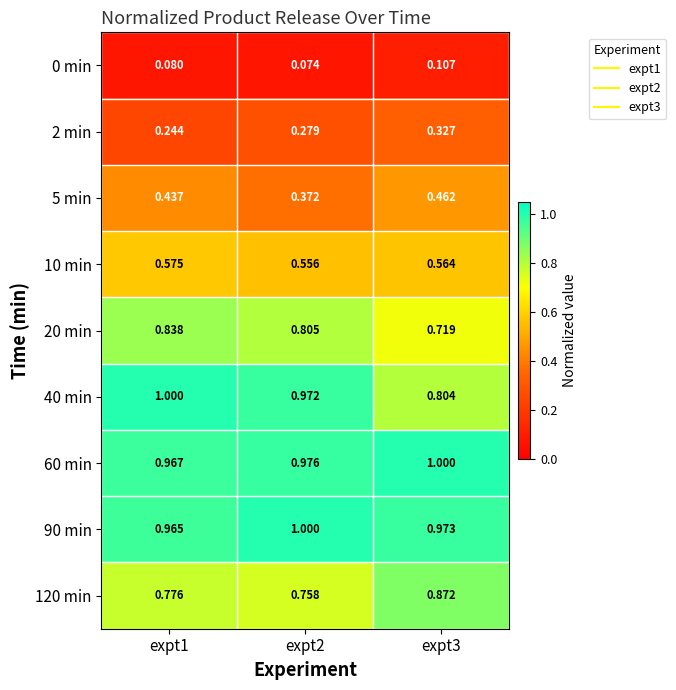

Is the value of 60 min at expt2 greater than the value of 40 min at expt2?

Yes